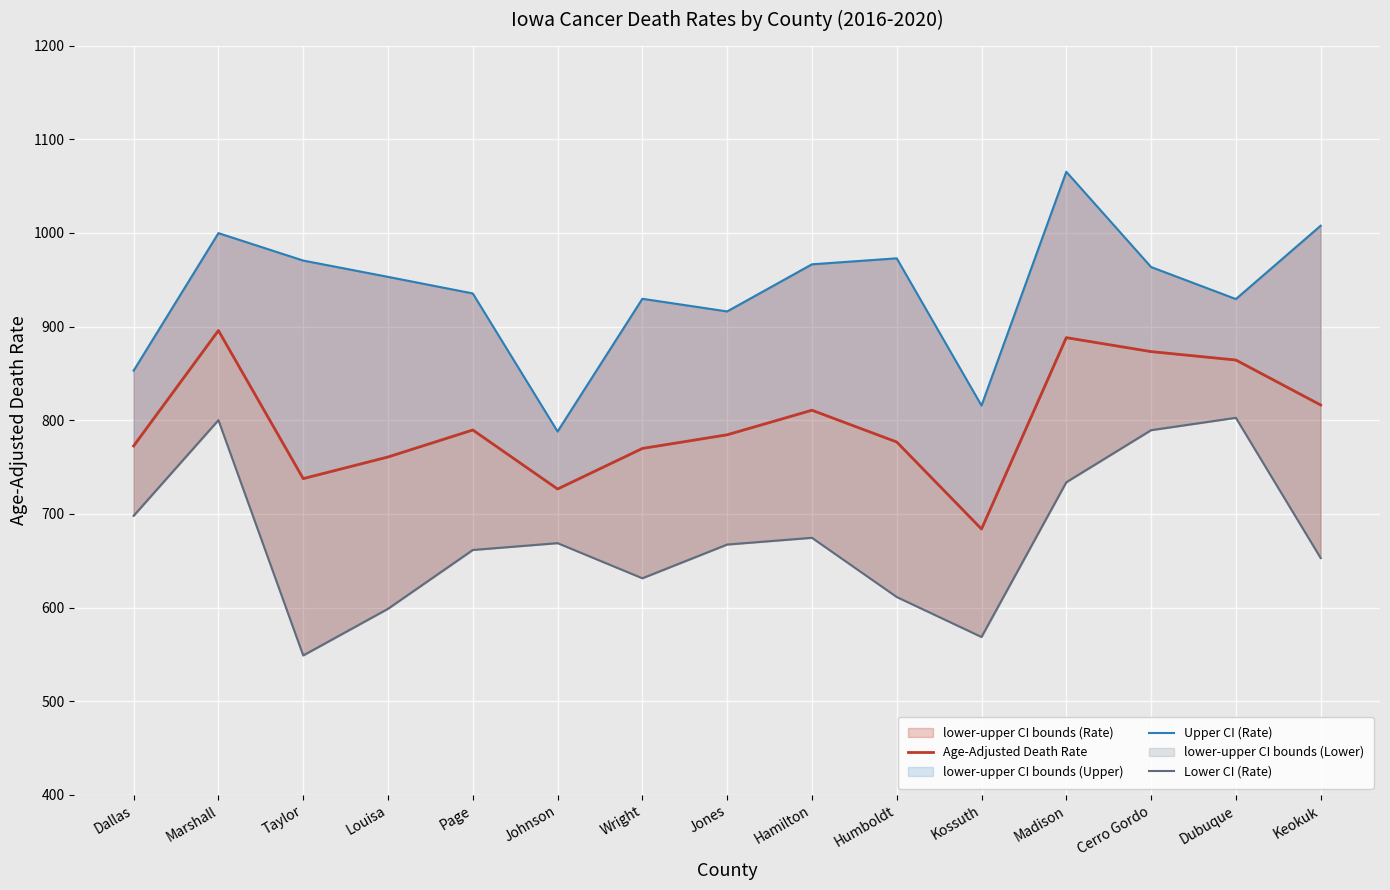

Is the value of Age-Adjusted Death Rate at Jones greater than the value of Lower CI (Rate) at Louisa?

Yes